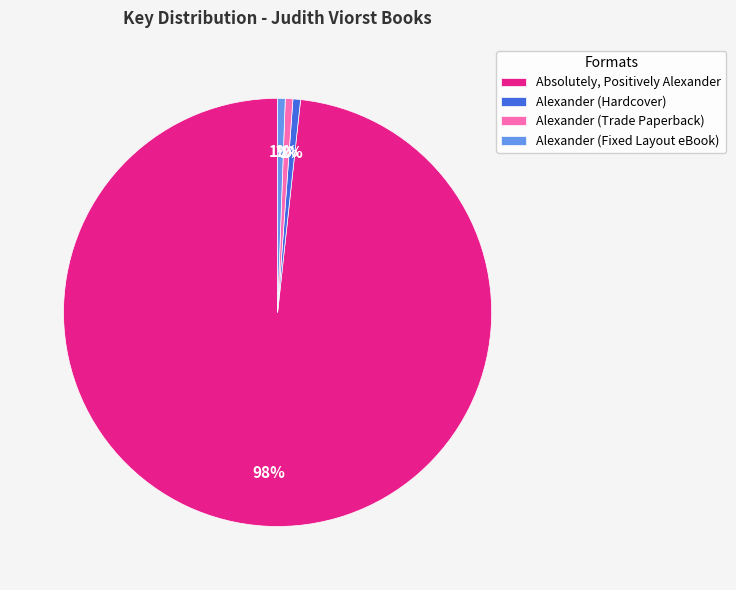

Which has a higher value, Alexander (Fixed Layout eBook) or Absolutely, Positively Alexander?

Absolutely, Positively Alexander